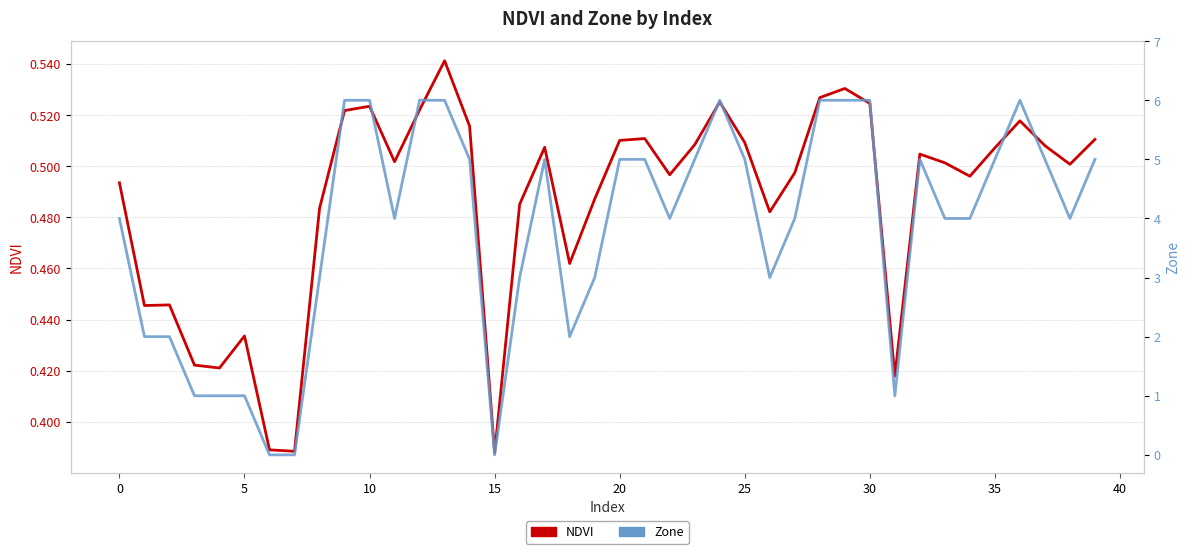

True or false: NDVI has more than 2 interior local peaks.

True